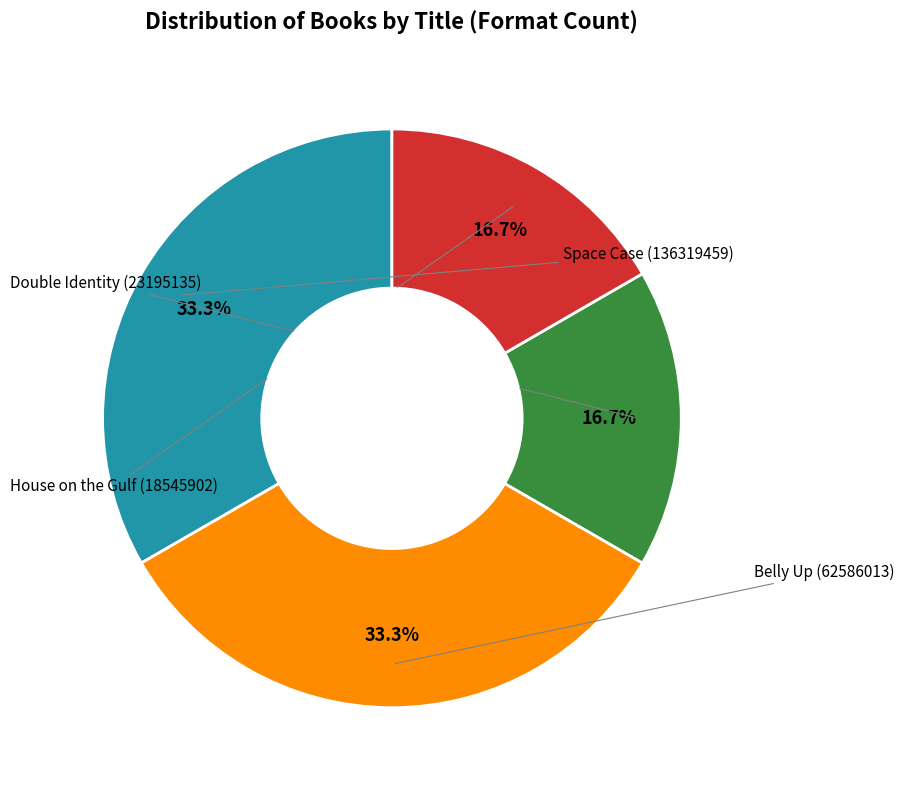

Does any single category account for the majority?

No